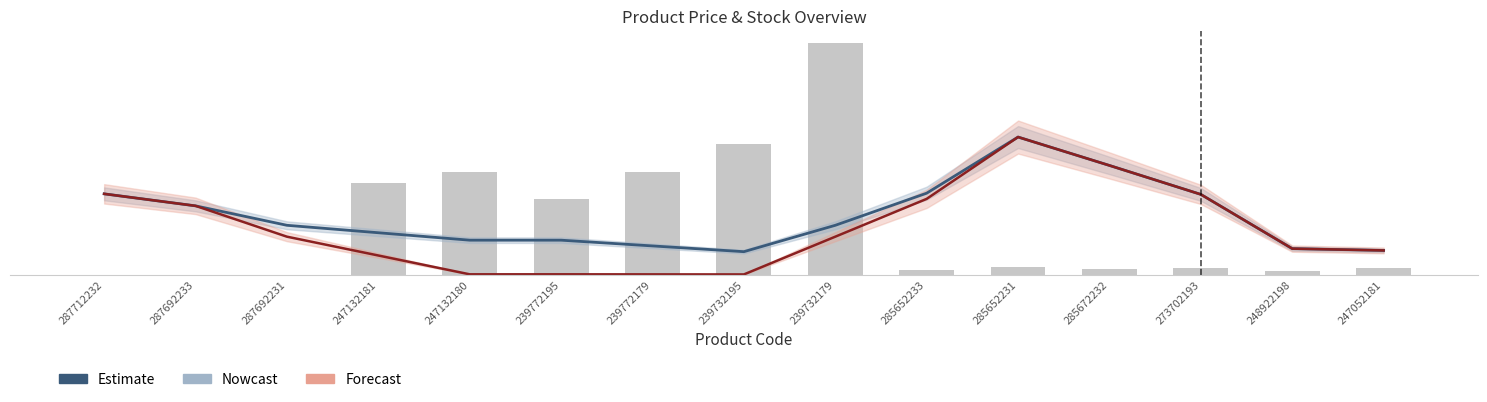

Which category has the highest value across all series?

239732179